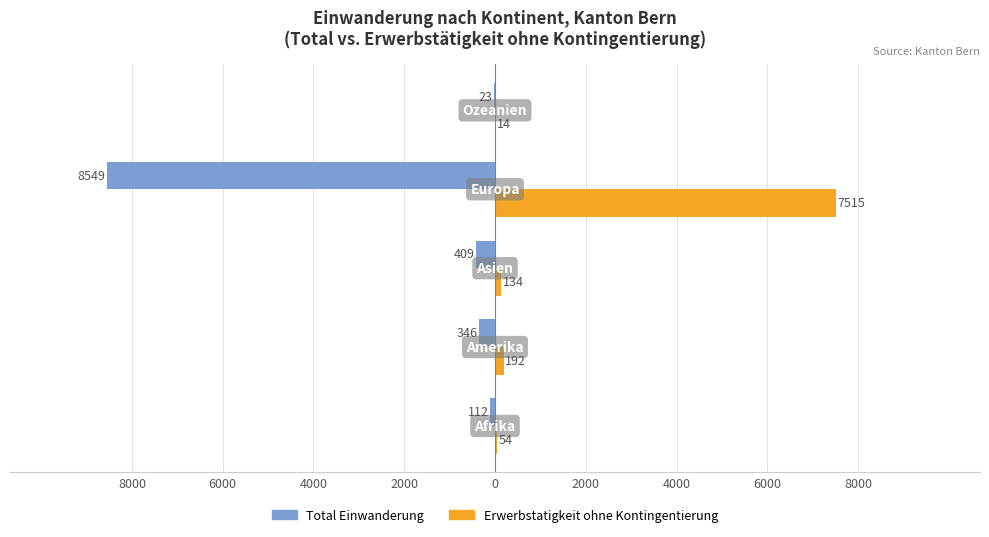

True or false: Total Einwanderung has a value of -3357 at 2000.

False